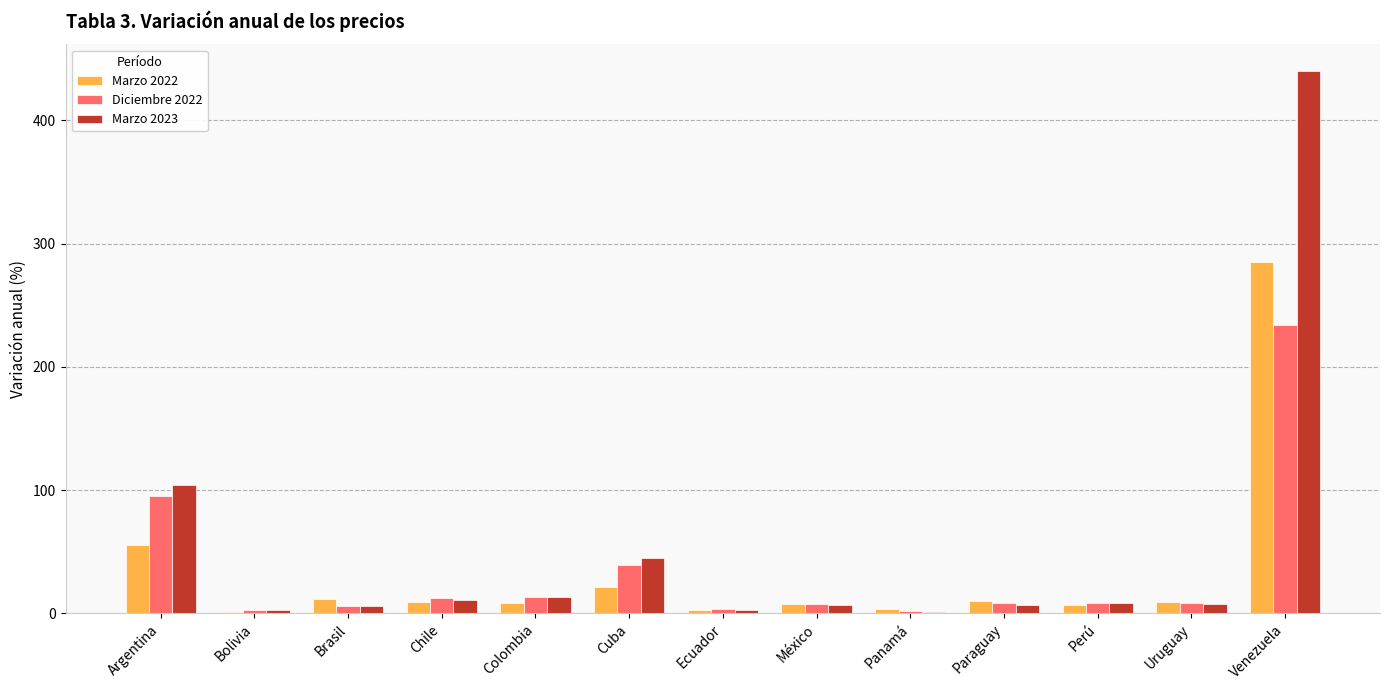

What is the highest value of the Diciembre 2022 series?

234.1